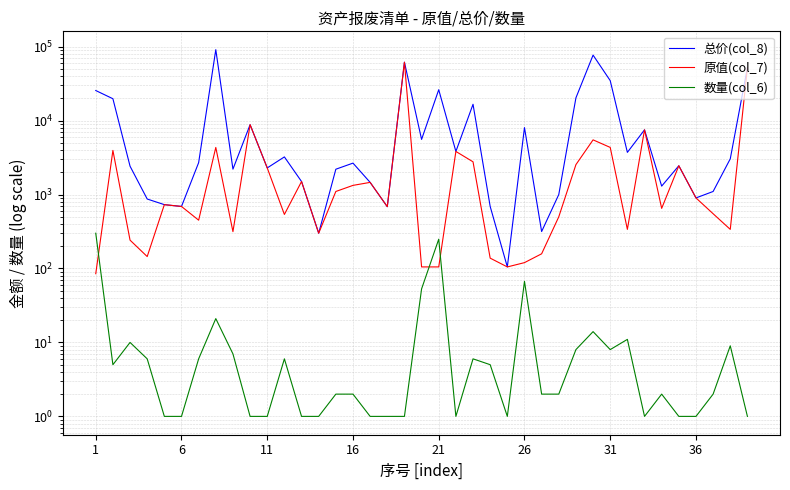

Reading left to right, extract all data points from this chart.

总价(col_8): 25500.0	19750.0	2417.0	870.0	730.0	690.0	2700.0	91000.0	2205.0	8800.0	2290.0	3228.0	1500.0	300.0	2200.0	2660.0	1460.0	685.0	61600.0	5565.0	26145.0	3826.0	16620.0	690.0	105.0	8040.0	316.0	1000.0	20300.0	76825.0	34700.0	3718.0	7500.0	1300.0	2450.0	900.0	1100.0	3042.0	52000.0
原值(col_7): 85.0	3950.0	241.7	145.0	730.0	690.0	450.0	4333.3	315.0	8800.0	2290.0	538.0	1500.0	300.0	1100.0	1330.0	1460.0	685.0	61600.0	105.0	105.0	3826.0	2770.0	138.0	105.0	120.0	158.0	500.0	2537.5	5487.5	4337.5	338.0	7500.0	650.0	2450.0	900.0	550.0	338.0	52000.0
数量(col_6): 300.0	5.0	10.0	6.0	1.0	1.0	6.0	21.0	7.0	1.0	1.0	6.0	1.0	1.0	2.0	2.0	1.0	1.0	1.0	53.0	249.0	1.0	6.0	5.0	1.0	67.0	2.0	2.0	8.0	14.0	8.0	11.0	1.0	2.0	1.0	1.0	2.0	9.0	1.0